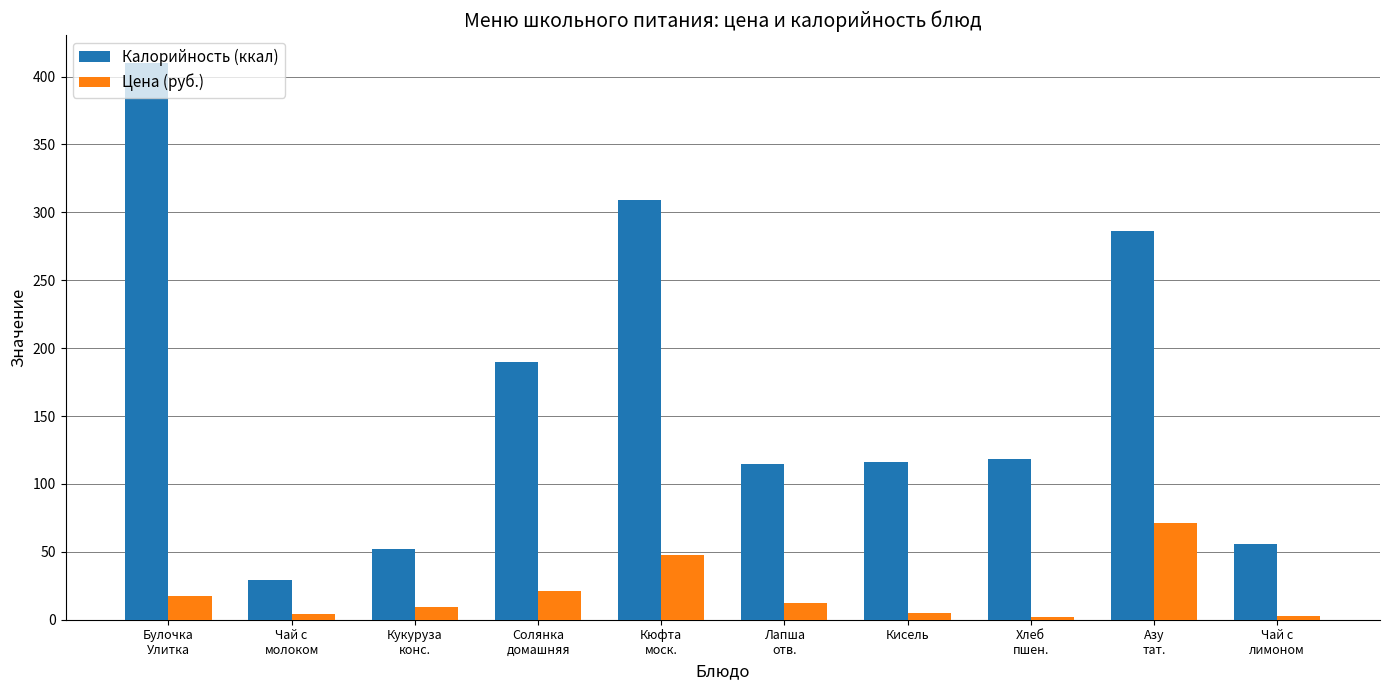

Does the chart contain stacked bars?

No